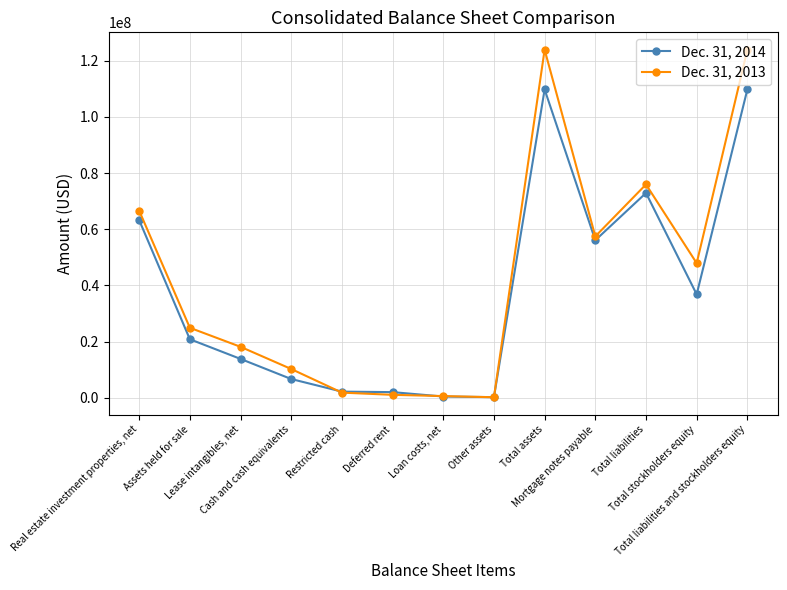

At how many categories does at least one series exceed 41530669?

6